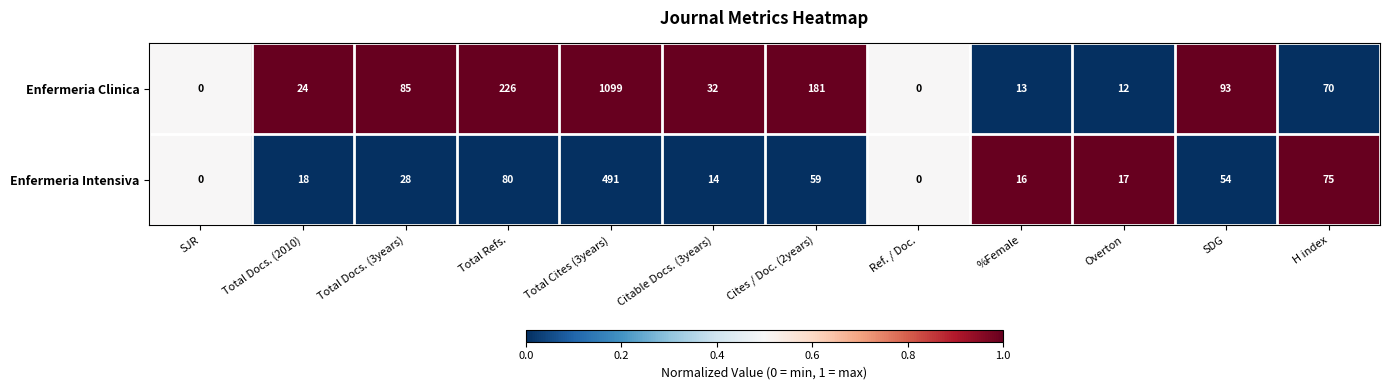

What is the average value of the Enfermeria Clinica series?

153